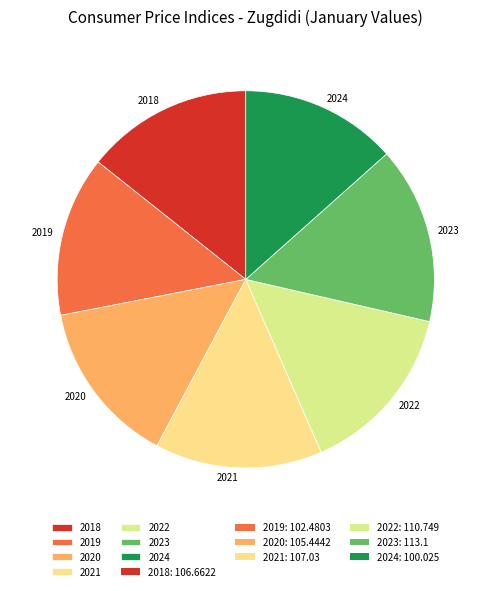

Between 2023 and 2019, which is larger?

2023